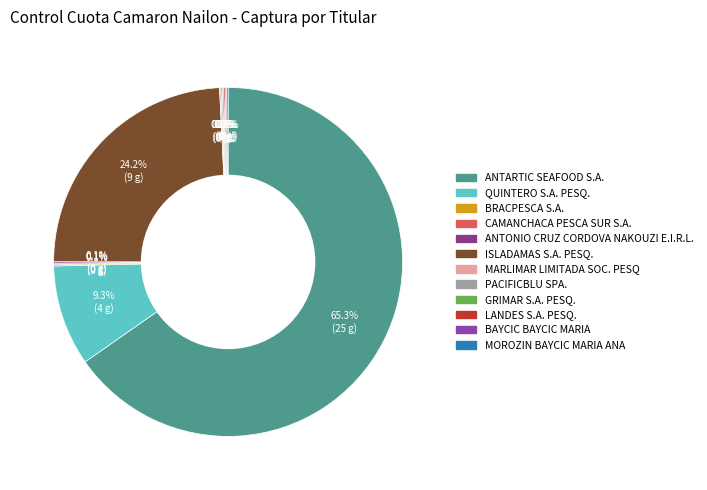

The ANTONIO CRUZ CORDOVA NAKOUZI E.I.R.L. slice represents 0% of the pie. True or false?

True